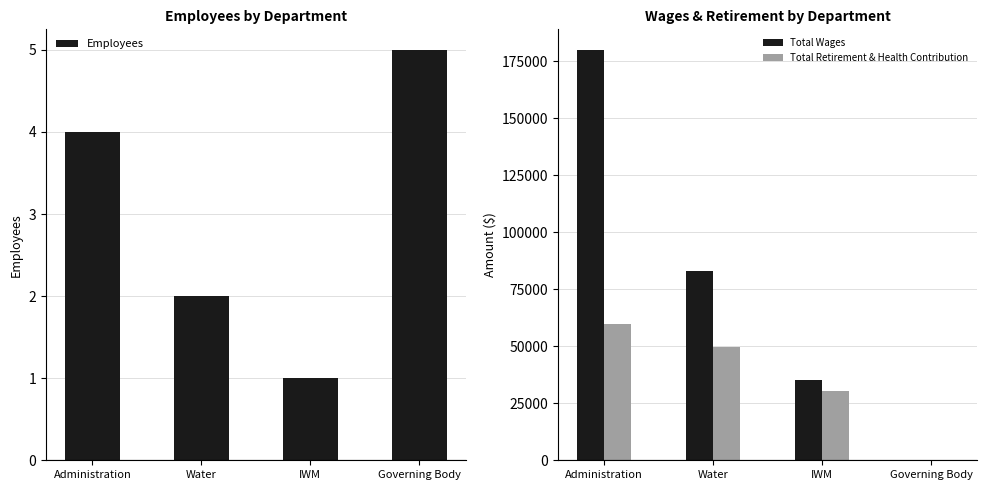

What is the total value across all series at IWM?

65317